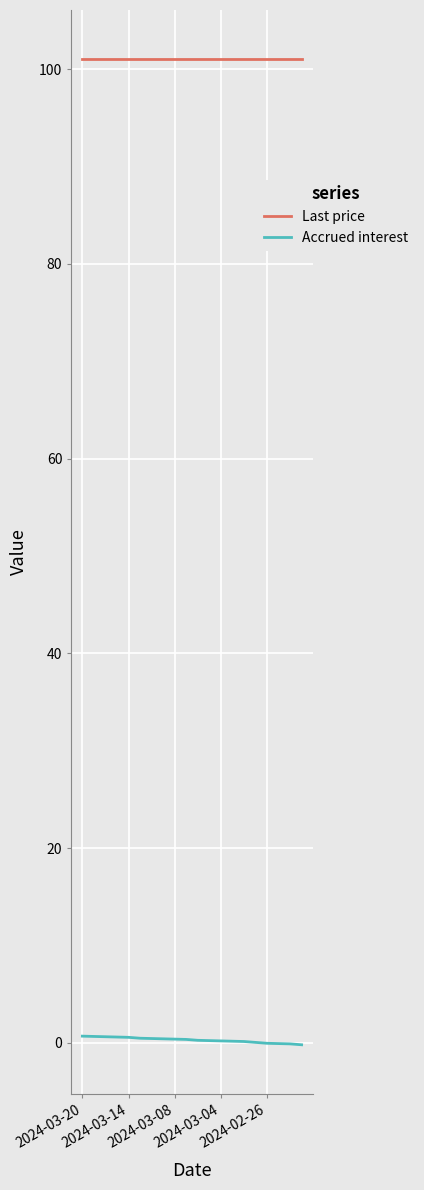

What is the greatest value displayed?

101.0